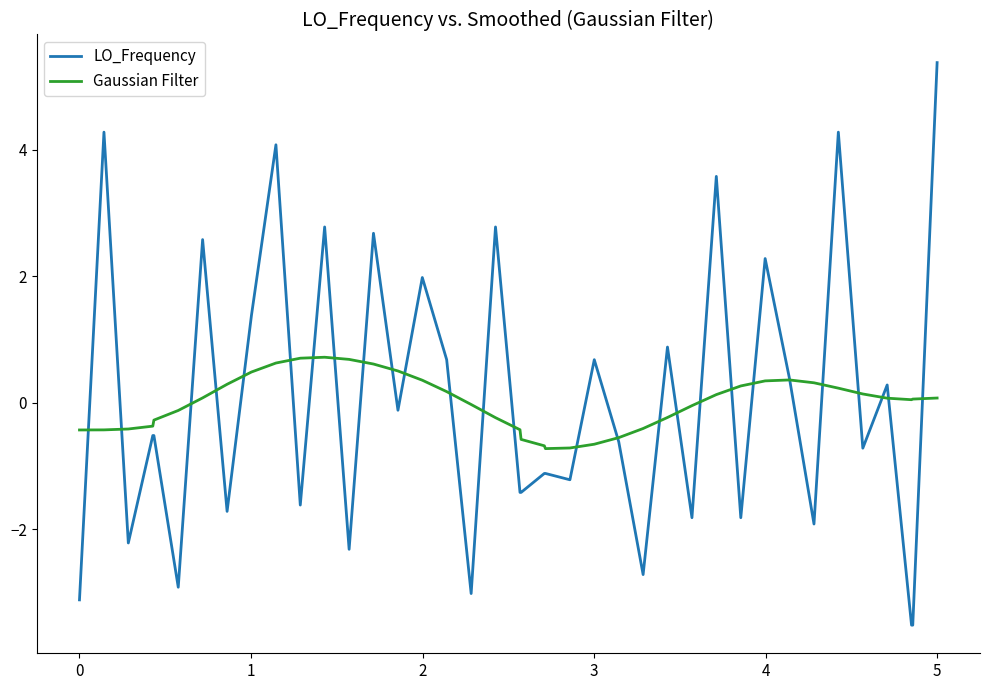

What is the lowest value of the LO_Frequency series?

-3.5